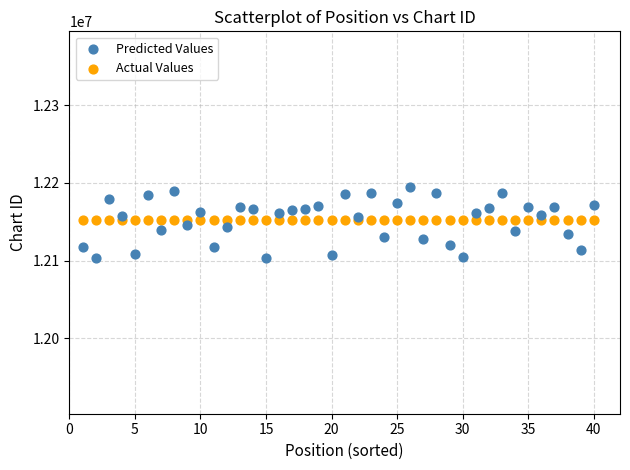

What are all the series names shown in the legend?

Predicted Values, Actual Values